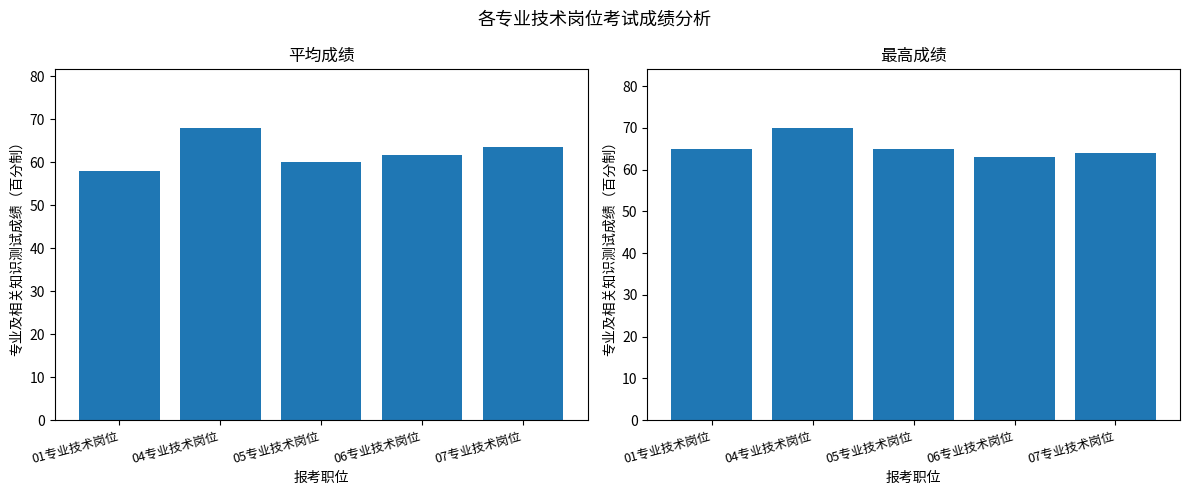

What is the average value of the 平均成绩 series?

62.2